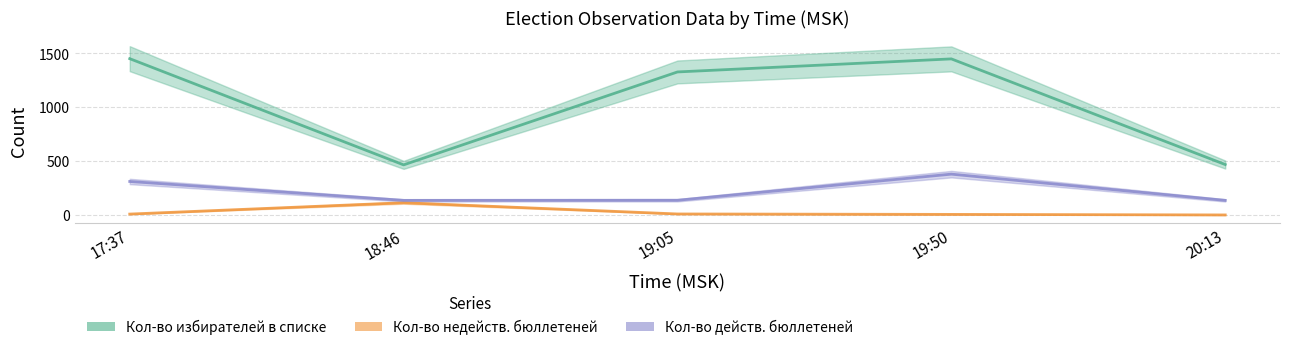

The value of Кол-во избирателей в списке at 20:13 is 468. True or false?

True